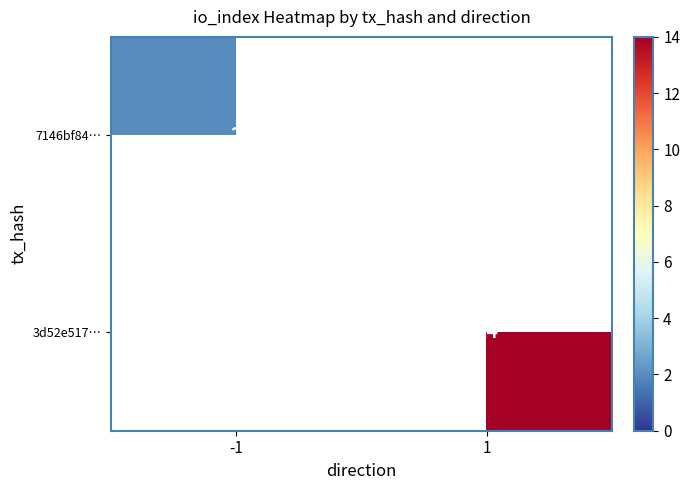

The 7146bf84… series shows 4 at -1. True or false?

False